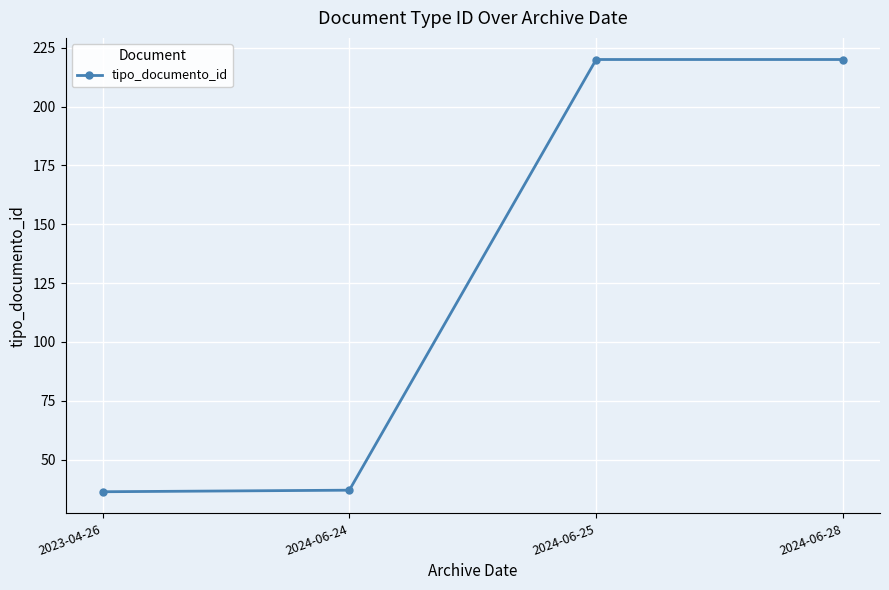

What is the smallest value displayed?

36.3